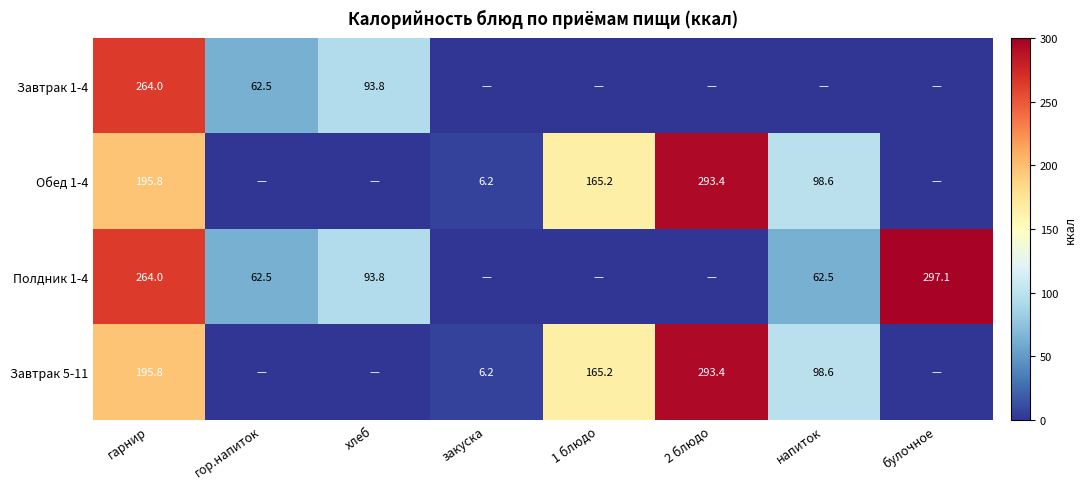

The value of Полдник 1-4 at гор.напиток is 15.1. True or false?

False